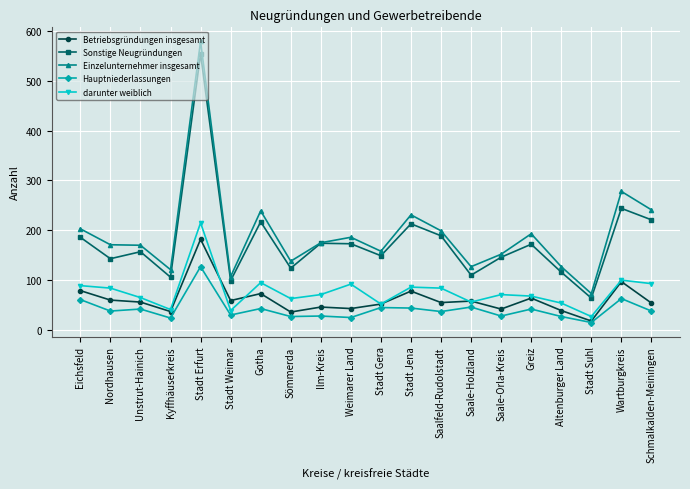

Which series has the widest spread of values?

Einzelunternehmer insgesamt